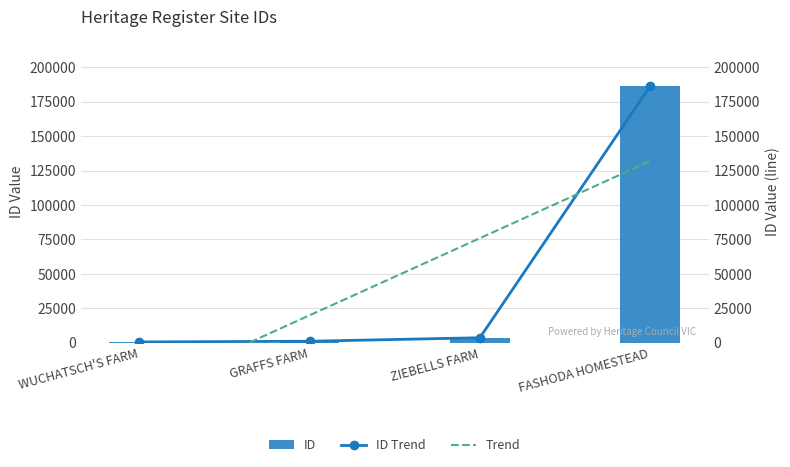

Between GRAFFS FARM and ZIEBELLS FARM, which is larger?

ZIEBELLS FARM